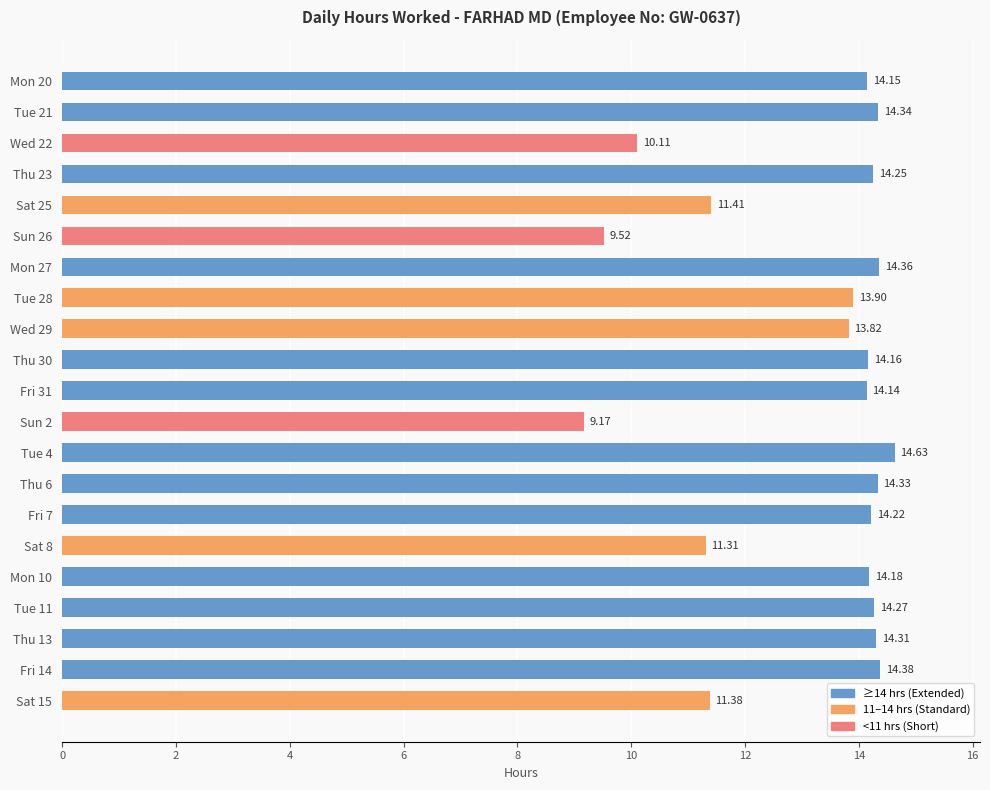

How many bars are there in total?

21